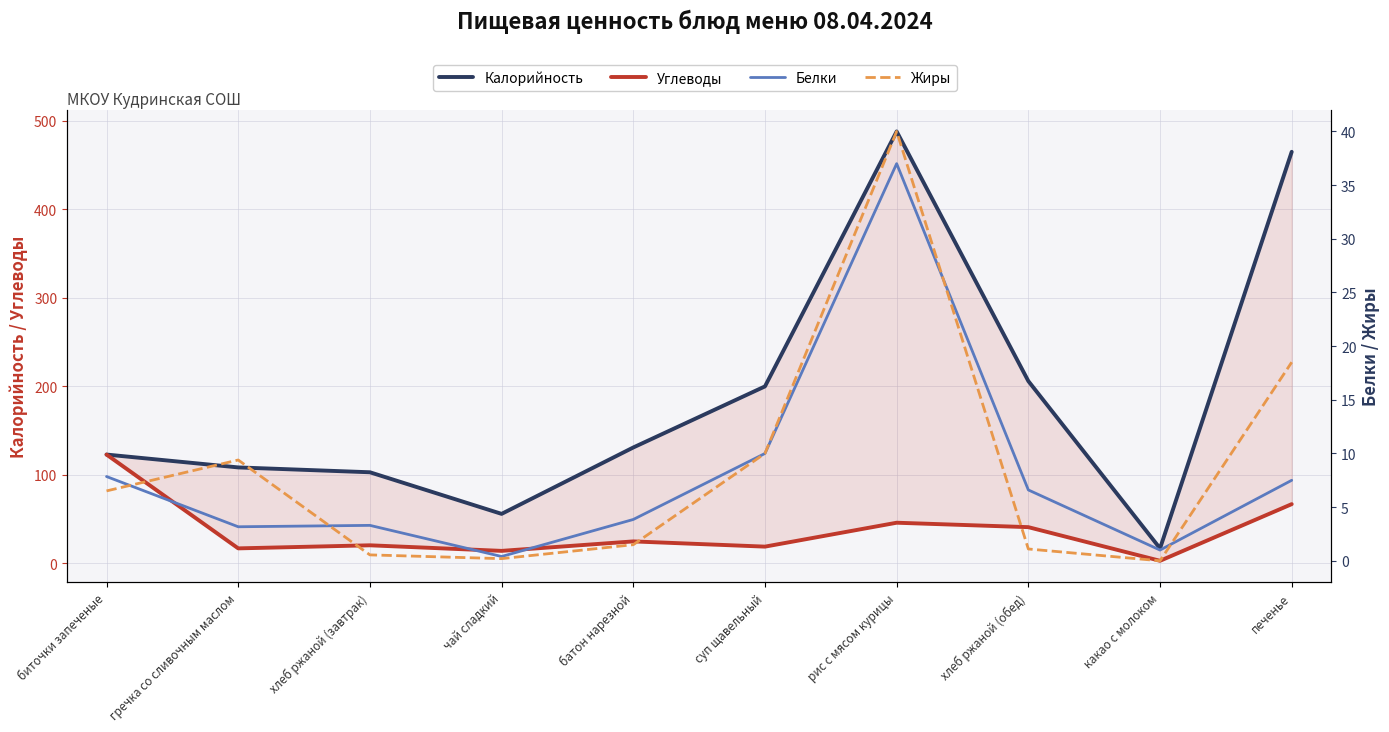

At which category is the sum across all series the highest?

рис с мясом курицы